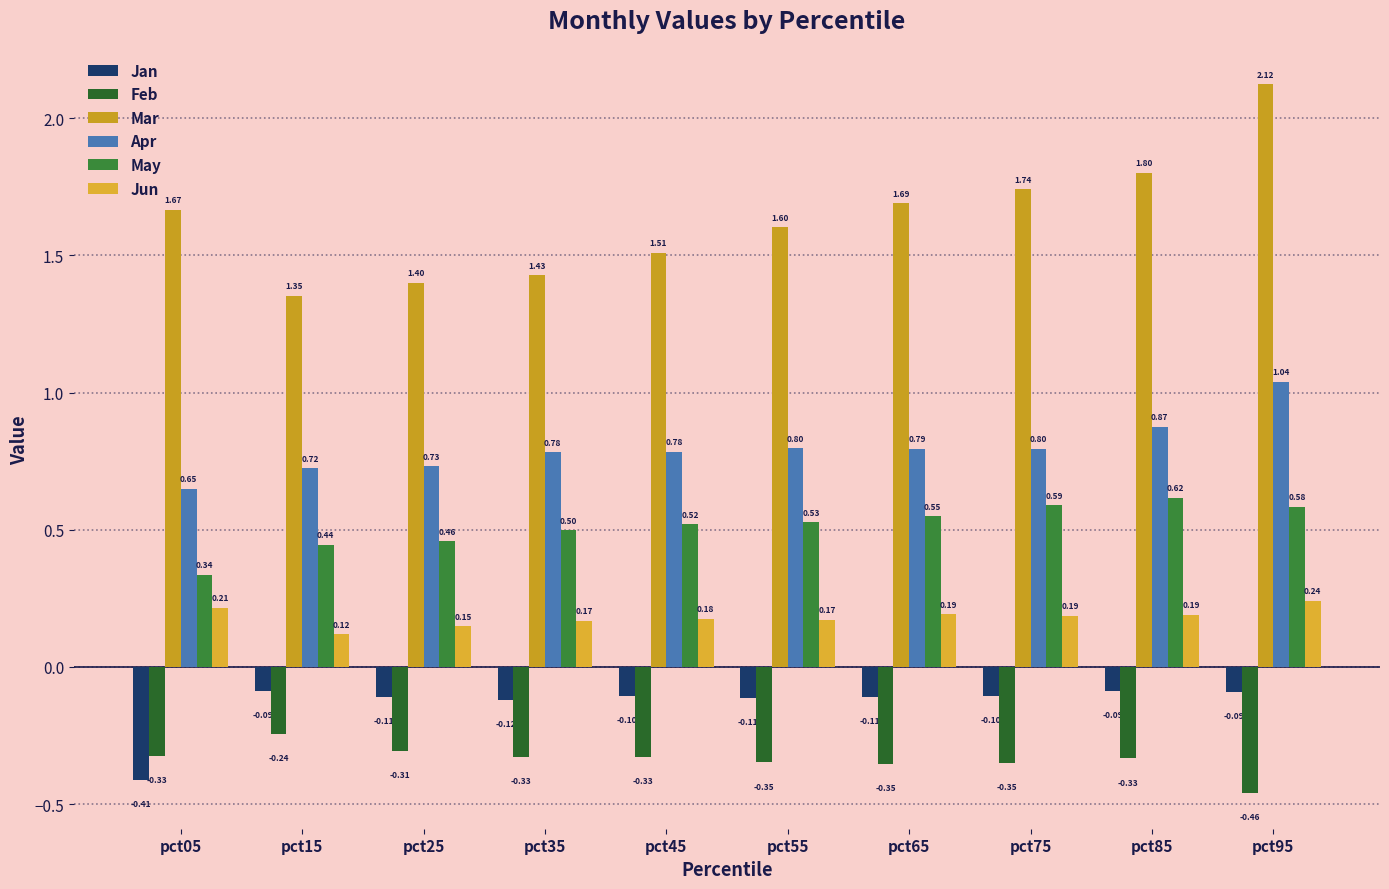

List the labels in order of May value, smallest first.

pct05, pct15, pct25, pct35, pct45, pct55, pct65, pct95, pct75, pct85